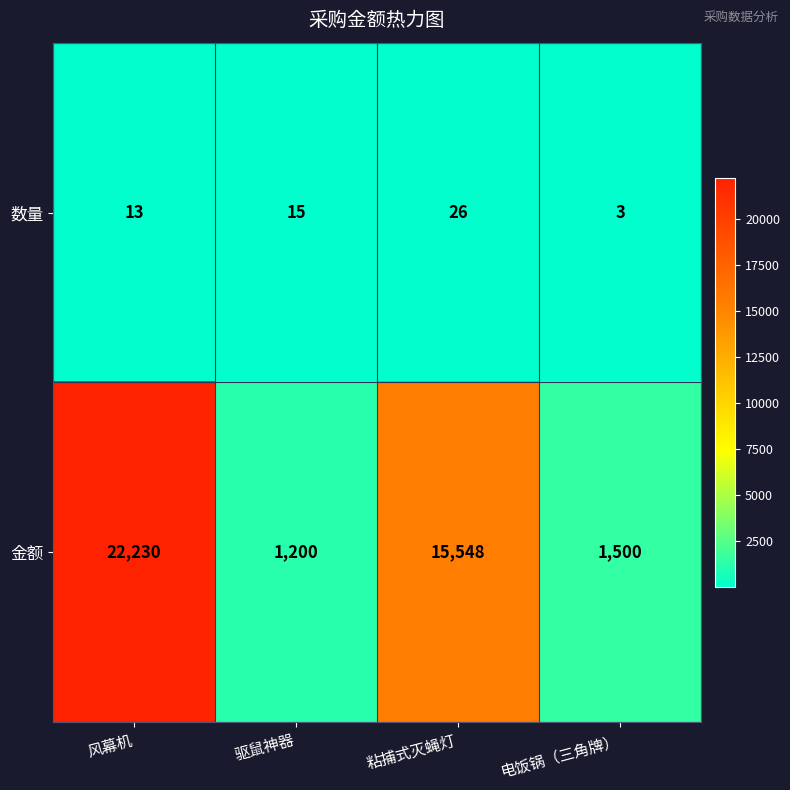

Reading left to right, list all the values displayed in this chart.

数量: 风幕机=13	驱鼠神器=15	粘捕式灭蝇灯=26	电饭锅（三角牌）=3
金额: 风幕机=22230	驱鼠神器=1200	粘捕式灭蝇灯=15548	电饭锅（三角牌）=1500